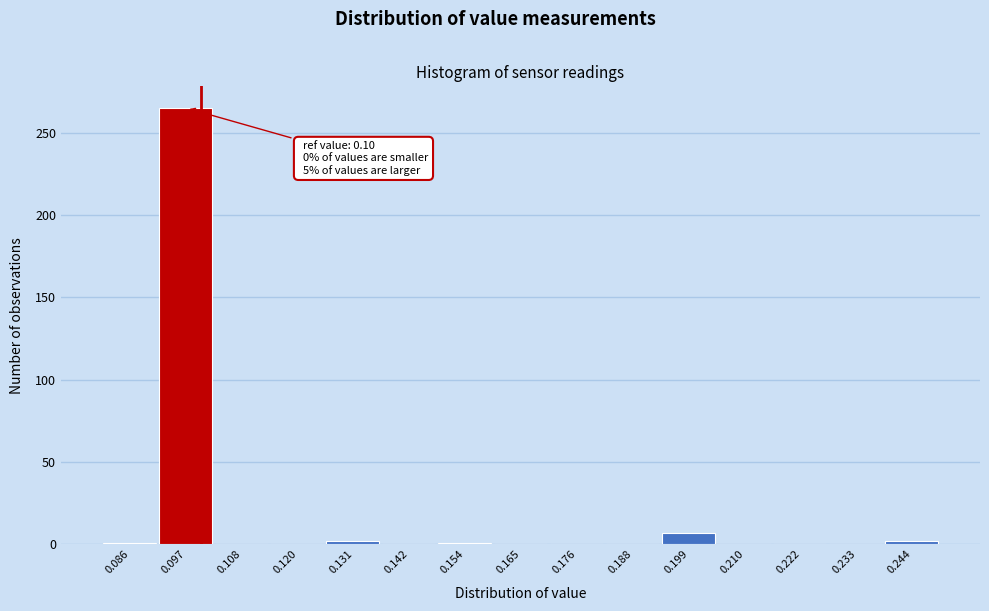

Which range on the x-axis has the tallest bar?

0.092 to 0.102